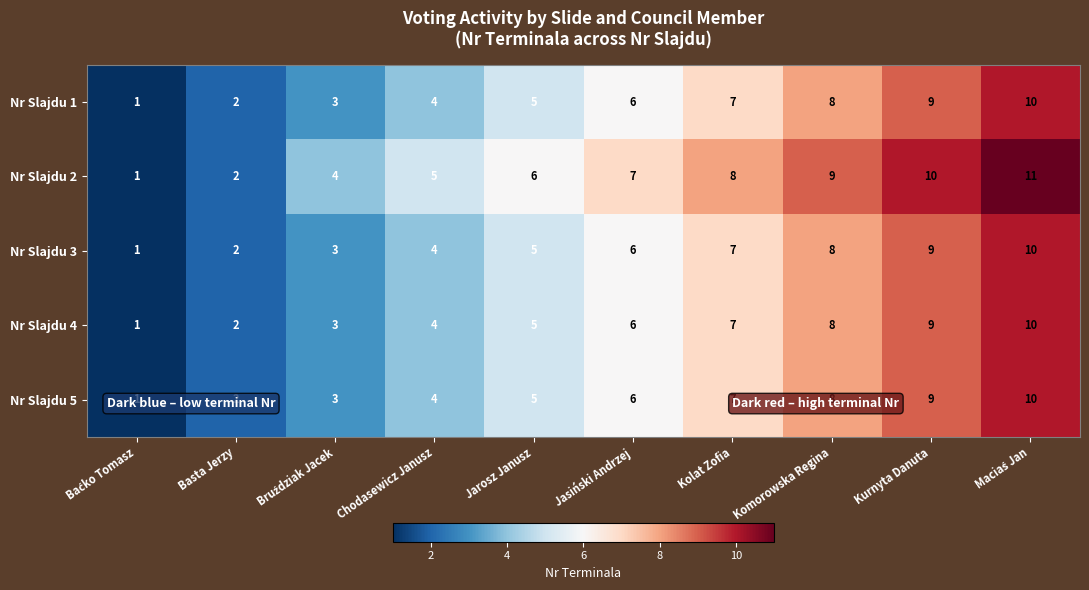

Which series has the widest spread of values?

Nr Slajdu 2